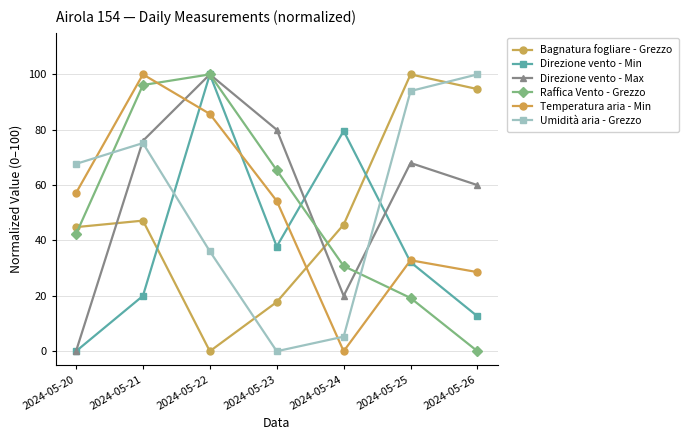

True or false: Umidità aria - Grezzo and Temperatura aria - Min intersect in this chart.

True